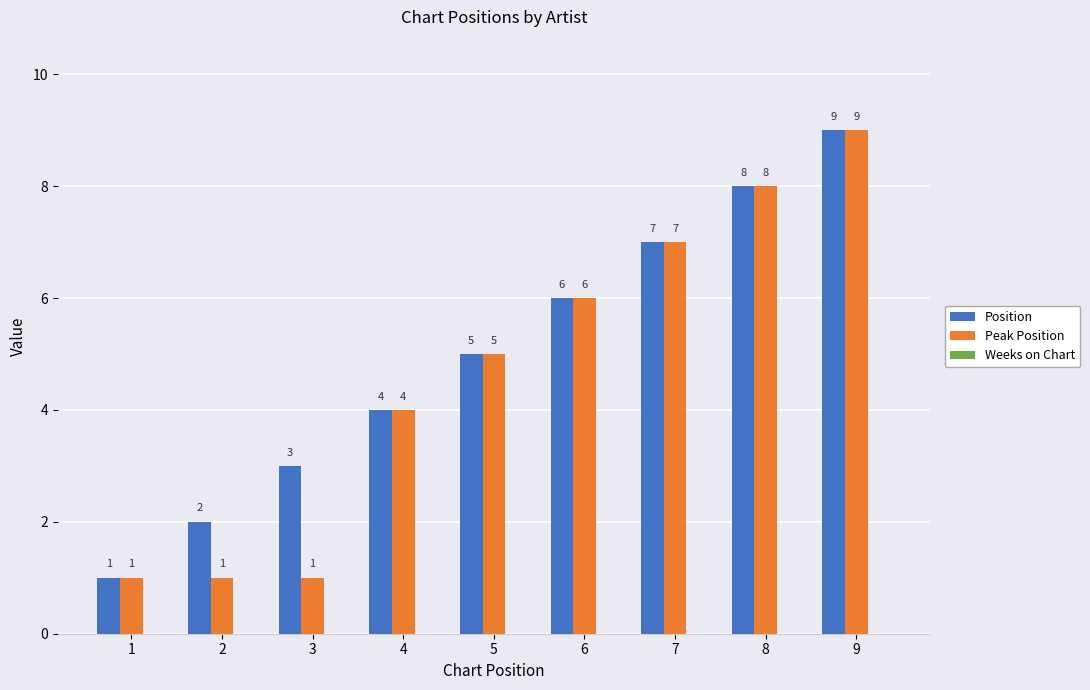

Rank the categories by Position value from lowest to highest.

1, 2, 3, 4, 5, 6, 7, 8, 9